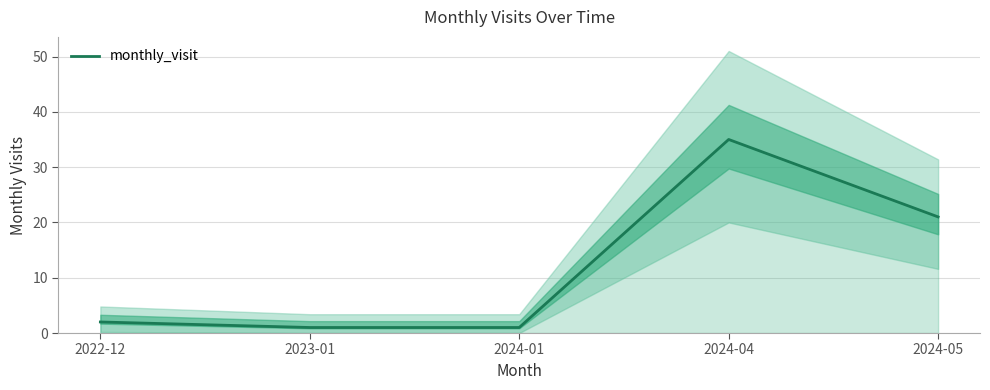

Reading left to right, transcribe all the data shown in this chart.

2022-12=2	2023-01=1	2024-01=1	2024-04=35	2024-05=21